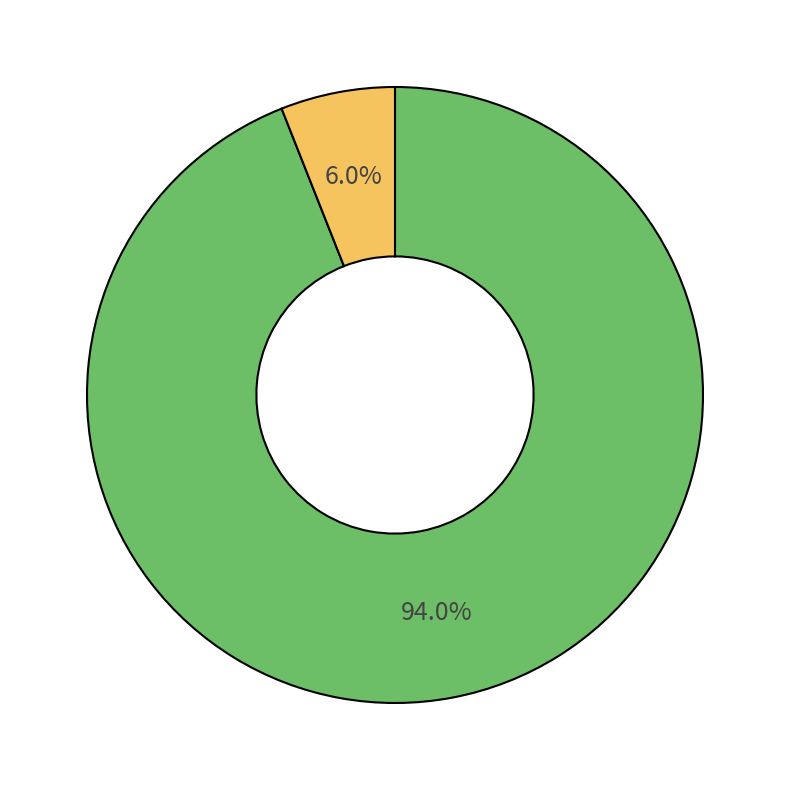

To the nearest percent, what is the average slice percentage?

50%